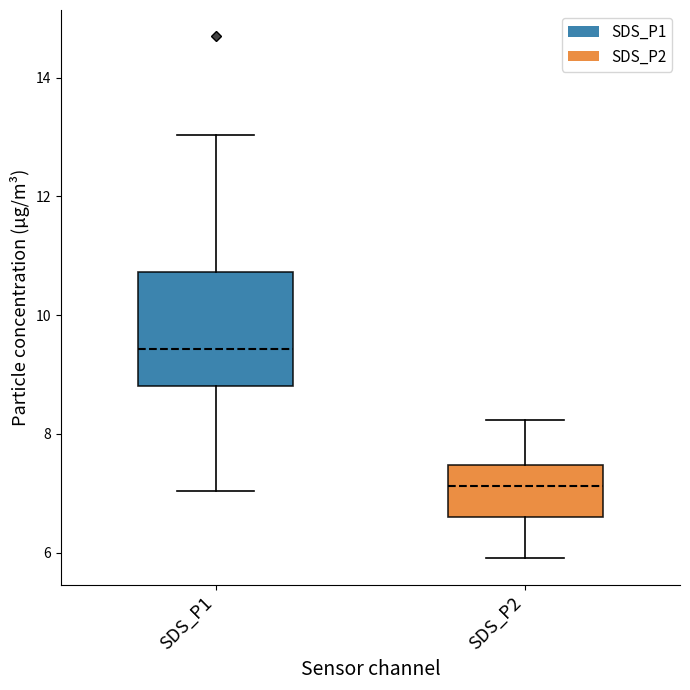

Reading left to right, read every box against the y-axis: the position of its median line, the range the box covers, and the ends of its whiskers. The values are not printed on the chart, so give them approximately, as read against the axis.

SDS_P1: median 9.4, box 8.8 to 10.8, whiskers 7.0 to 13.0
SDS_P2: median 7.2, box 6.6 to 7.4, whiskers 6.0 to 8.2